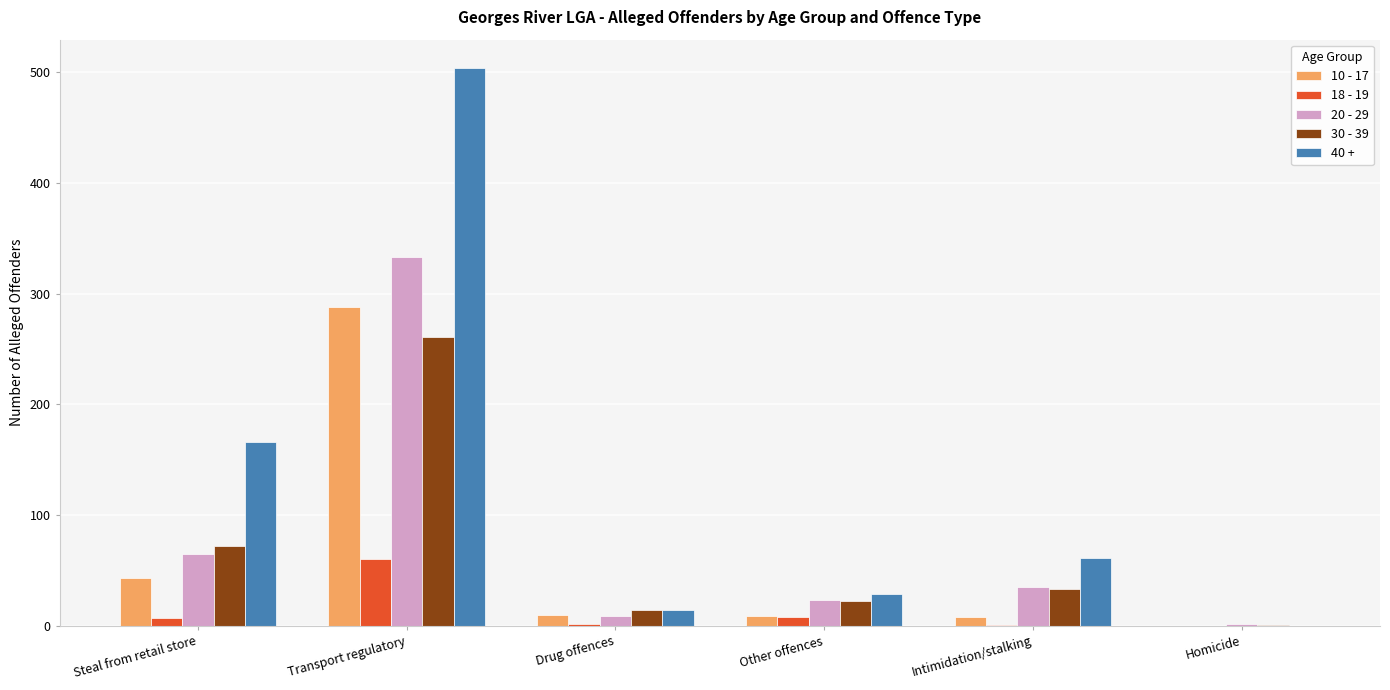

How many series are shown in this chart?

5